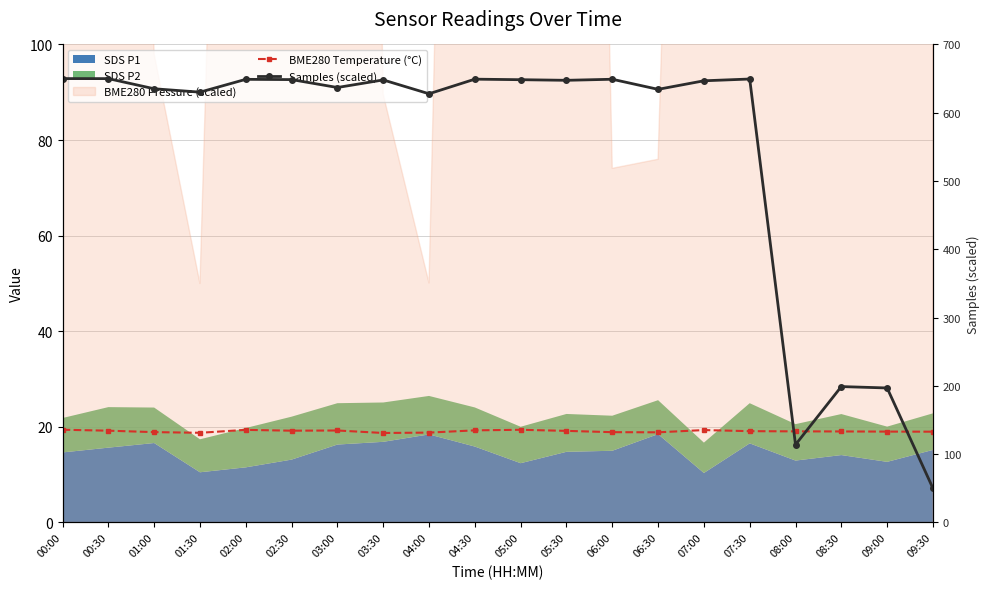

Between 02:00 and 05:00, which series saw the biggest shift?

Samples (scaled)